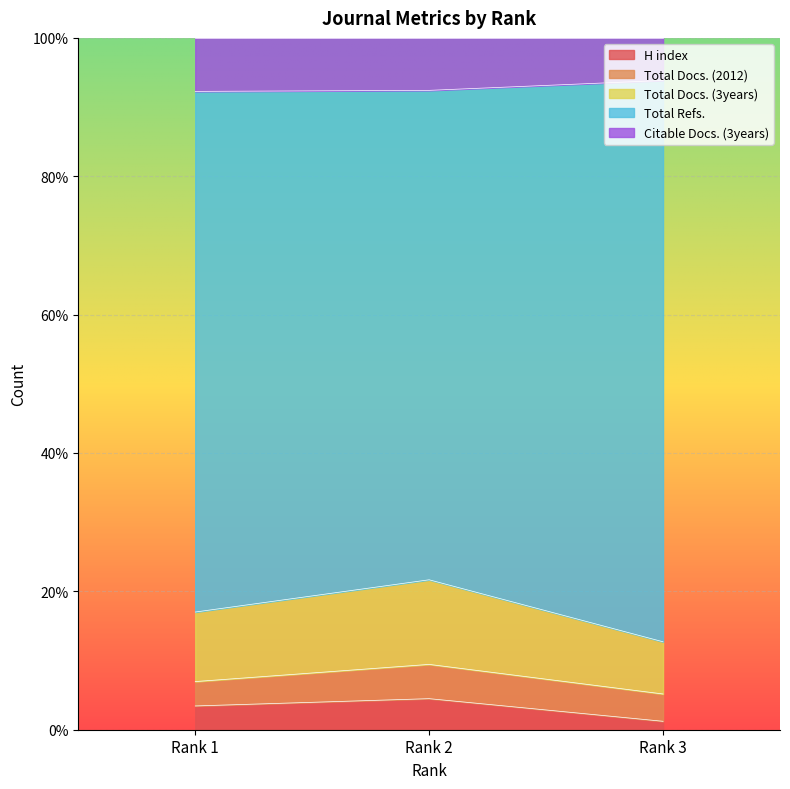

What is the highest value of the H index series?

4.5